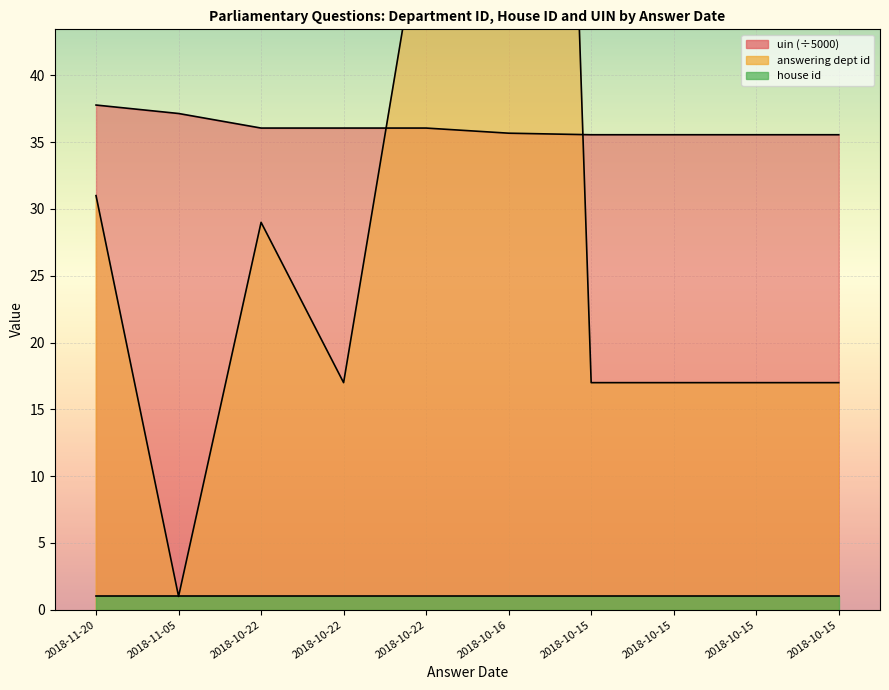

The uin_normalized series shows 35.6 at 2018-10-15. True or false?

True